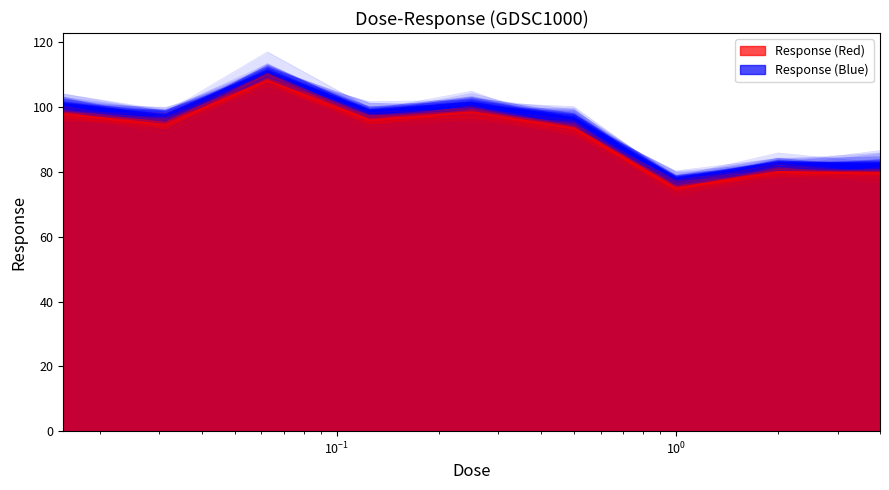

What is the difference between the maximum and minimum values?

33.3